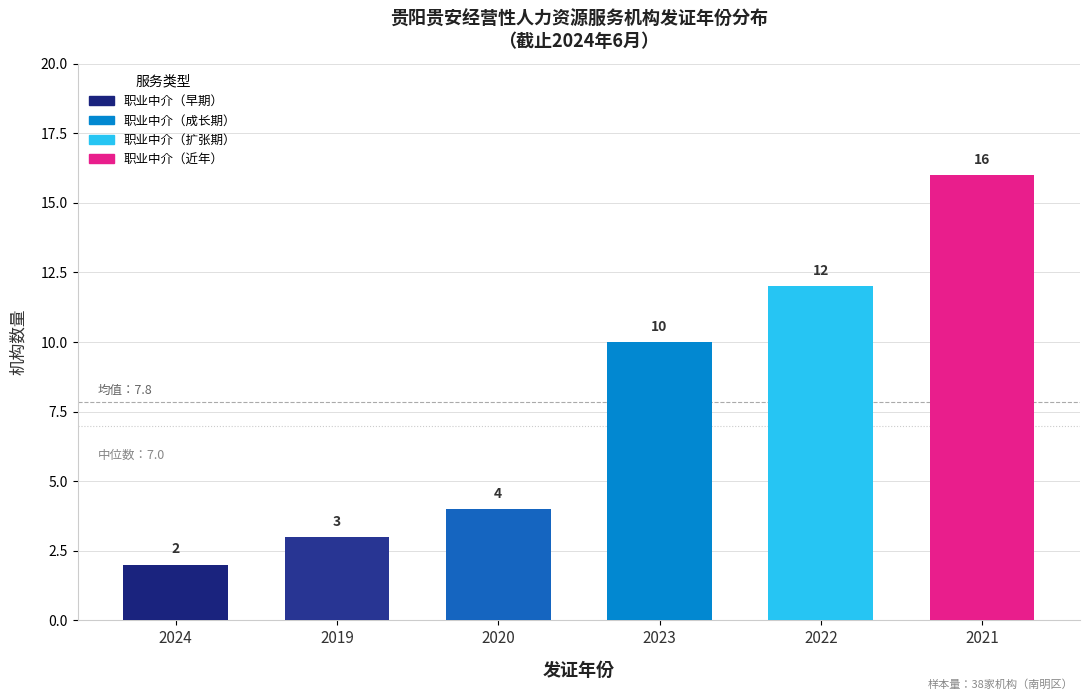

The chart shows a value of 1 at 2024. True or false?

False